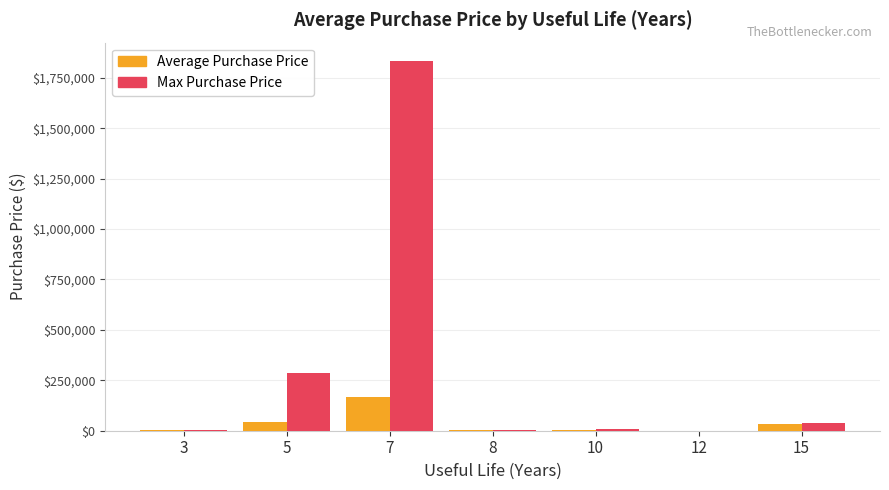

What are all the series names shown in the legend?

Average Purchase Price, Max Purchase Price